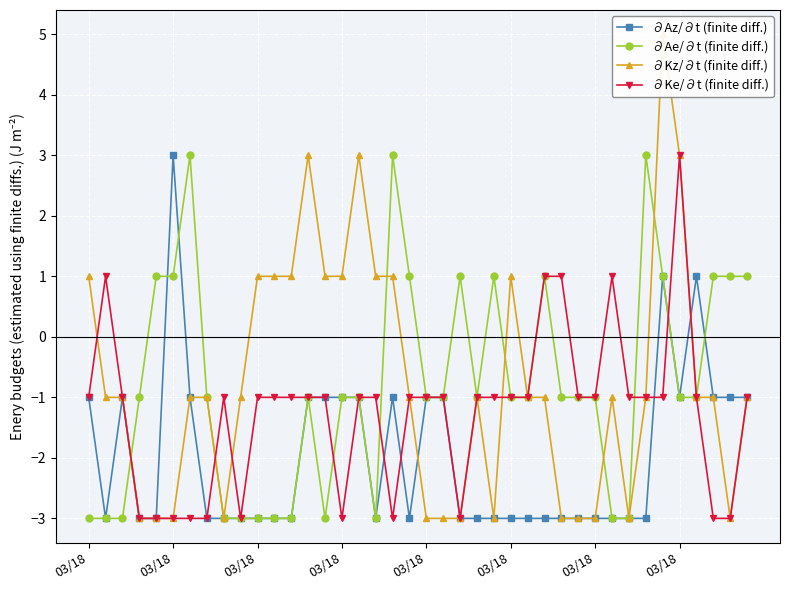

Reading left to right, what are all the values shown in this chart?

∂Az/∂t (finite diff.): -1.0	-3.0	-1.0	-3.0	-3.0	3.0	-1.0	-3.0	-3.0	-3.0	-3.0	-3.0	-3.0	-1.0	-1.0	-1.0	-1.0	-3.0	-1.0	-3.0	-1.0	-1.0	-3.0	-3.0	-3.0	-3.0	-3.0	-3.0	-3.0	-3.0	-3.0	-3.0	-3.0	-3.0	1.0	-1.0	1.0	-1.0	-1.0	-1.0
∂Ae/∂t (finite diff.): -3.0	-3.0	-3.0	-1.0	1.0	1.0	3.0	-1.0	-3.0	-3.0	-3.0	-3.0	-3.0	-1.0	-3.0	-1.0	-1.0	-3.0	3.0	1.0	-1.0	-1.0	1.0	-1.0	1.0	-1.0	-1.0	1.0	-1.0	-1.0	-1.0	-3.0	-3.0	3.0	1.0	-1.0	-1.0	1.0	1.0	1.0
∂Kz/∂t (finite diff.): 1.0	-1.0	-1.0	-3.0	-3.0	-3.0	-1.0	-1.0	-3.0	-1.0	1.0	1.0	1.0	3.0	1.0	1.0	3.0	1.0	1.0	-1.0	-3.0	-3.0	-3.0	-1.0	-3.0	1.0	-1.0	-1.0	-3.0	-3.0	-3.0	-1.0	-3.0	-1.0	5.0	3.0	-1.0	-1.0	-3.0	-1.0
∂Ke/∂t (finite diff.): -1.0	1.0	-1.0	-3.0	-3.0	-3.0	-3.0	-3.0	-1.0	-3.0	-1.0	-1.0	-1.0	-1.0	-1.0	-3.0	-1.0	-1.0	-3.0	-1.0	-1.0	-1.0	-3.0	-1.0	-1.0	-1.0	-1.0	1.0	1.0	-1.0	-1.0	1.0	-1.0	-1.0	-1.0	3.0	-1.0	-3.0	-3.0	-1.0